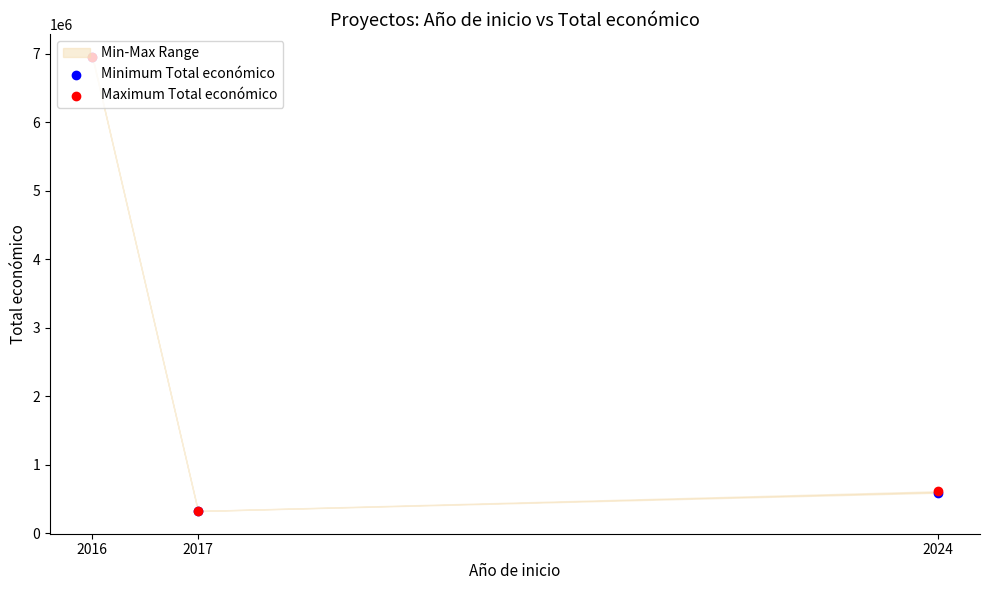

Is the value of Maximum Total económico at 2017 greater than the value of Minimum Total económico at 2016?

No